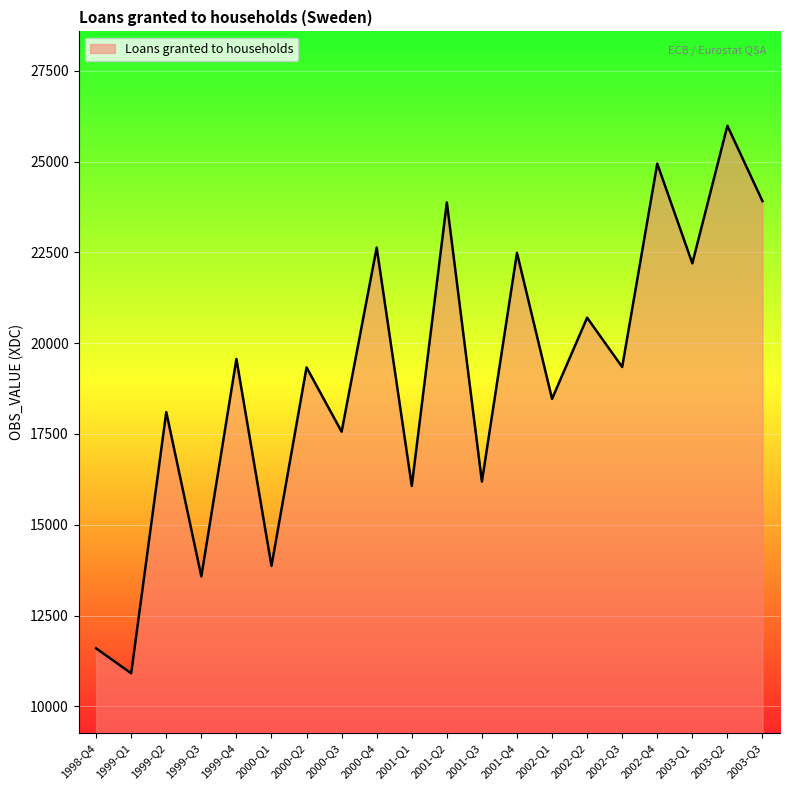

What is the greatest value displayed?

25989